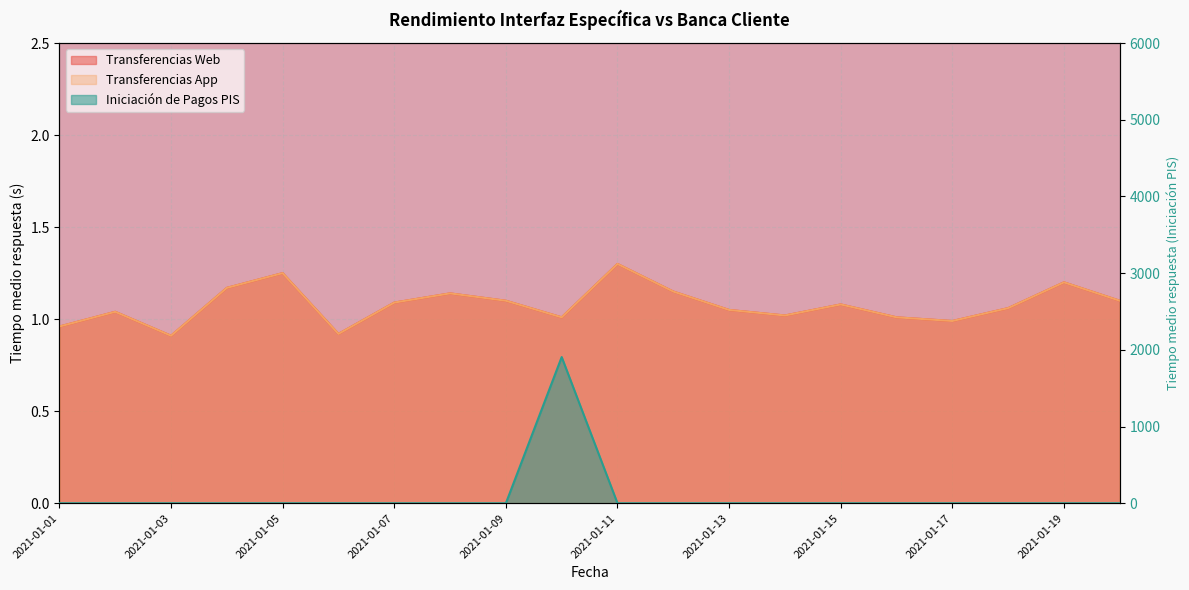

Rank the categories by Transferencias App value from highest to lowest.

2021-01-11, 2021-01-05, 2021-01-19, 2021-01-04, 2021-01-12, 2021-01-08, 2021-01-09, 2021-01-20, 2021-01-07, 2021-01-15, 2021-01-18, 2021-01-13, 2021-01-02, 2021-01-14, 2021-01-10, 2021-01-16, 2021-01-17, 2021-01-01, 2021-01-06, 2021-01-03